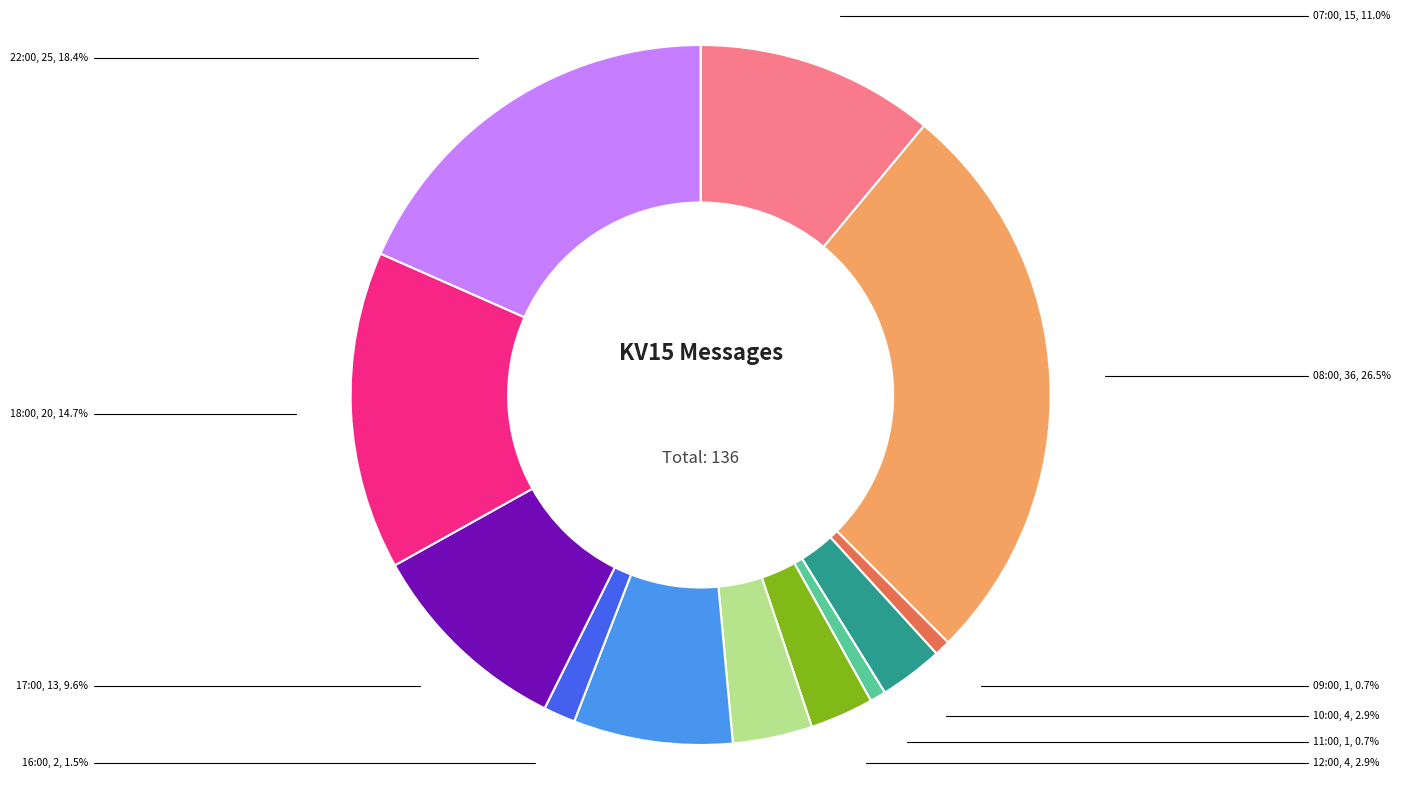

To the nearest percent, what is the difference between the largest and smallest slice percentages?

26%